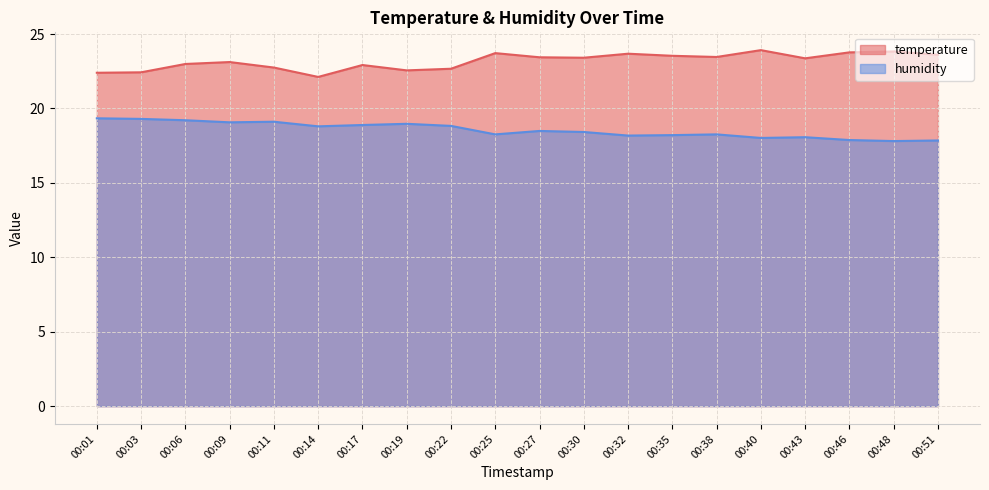

Rank the series at 00:48 from highest to lowest value.

temperature, humidity